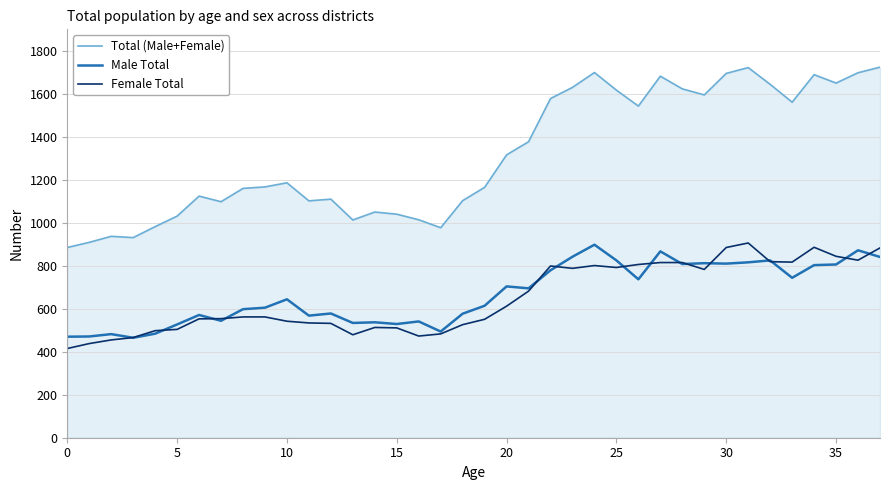

True or false: Total (Male+Female) and Male Total intersect in this chart.

False